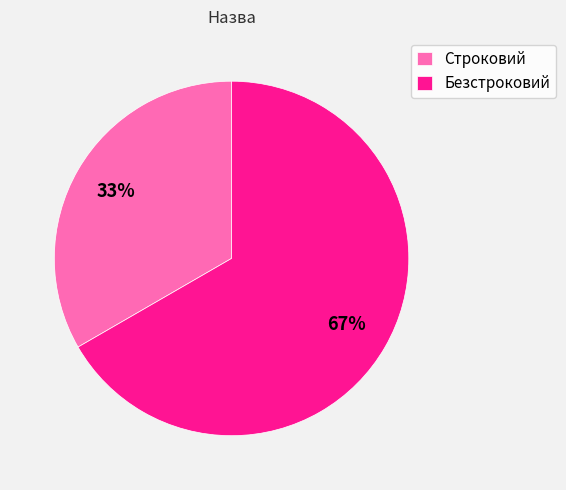

Rank the categories by value from highest to lowest.

Безстроковий, Строковий